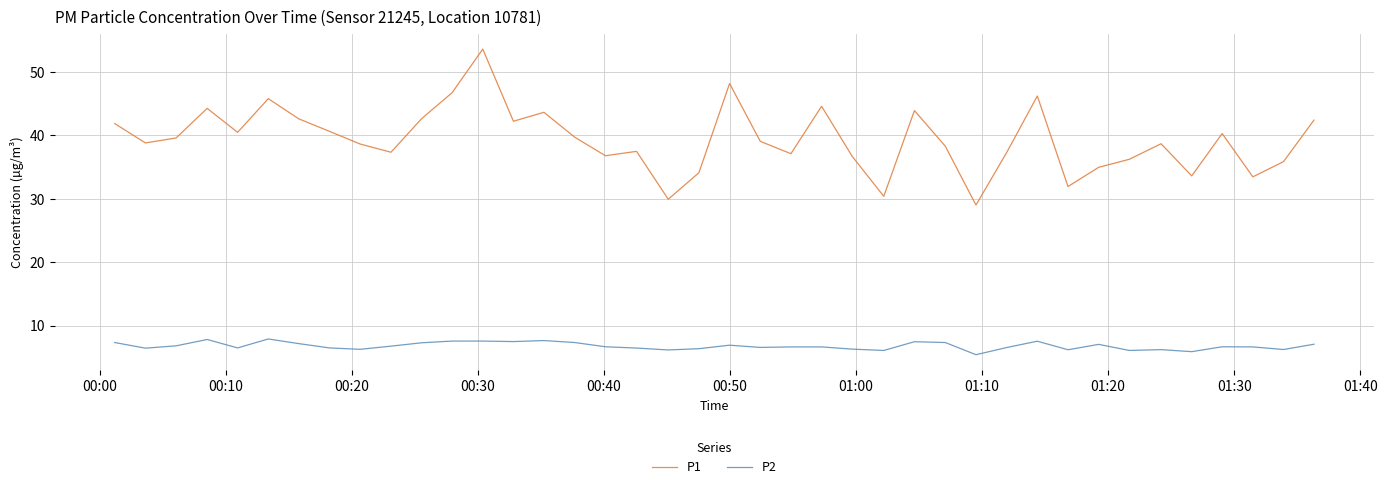

True or false: P2 and P1 intersect in this chart.

False